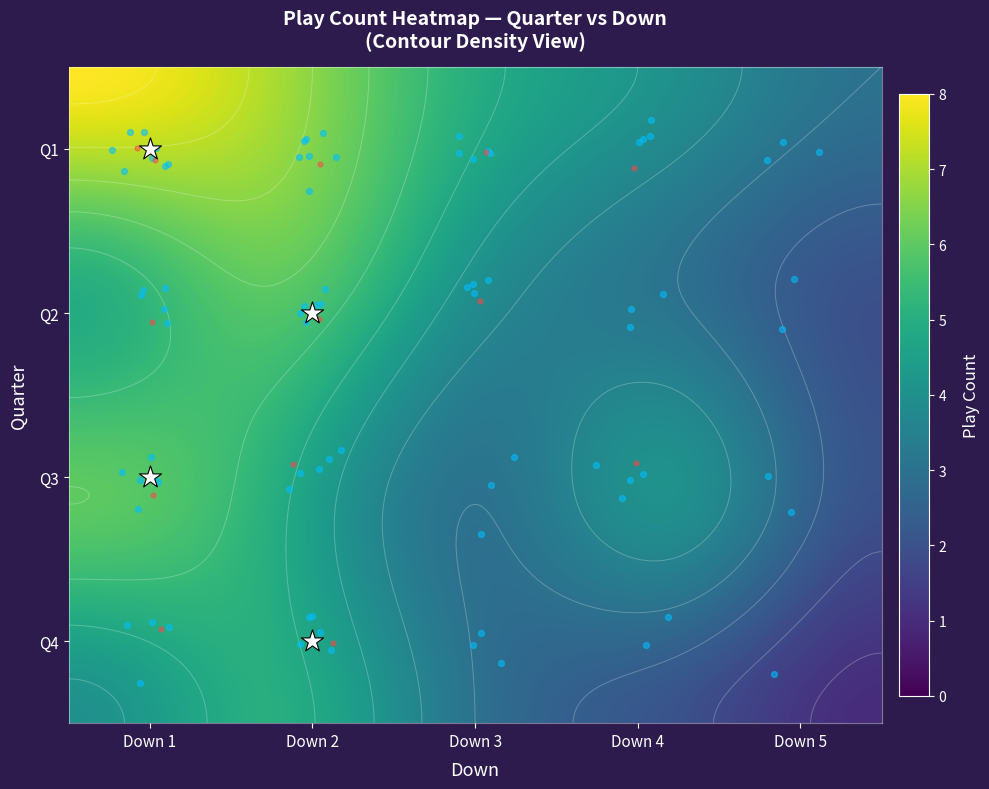

The 4 series shows 7 at 2. True or false?

False